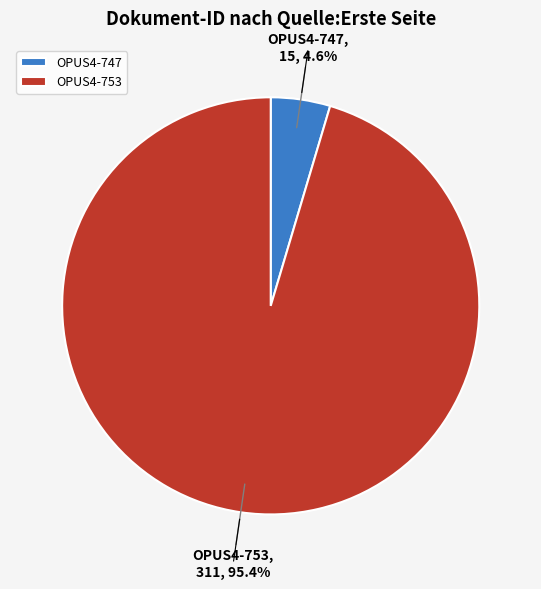

Combined, do OPUS4-747 and OPUS4-753 account for over 50%?

Yes